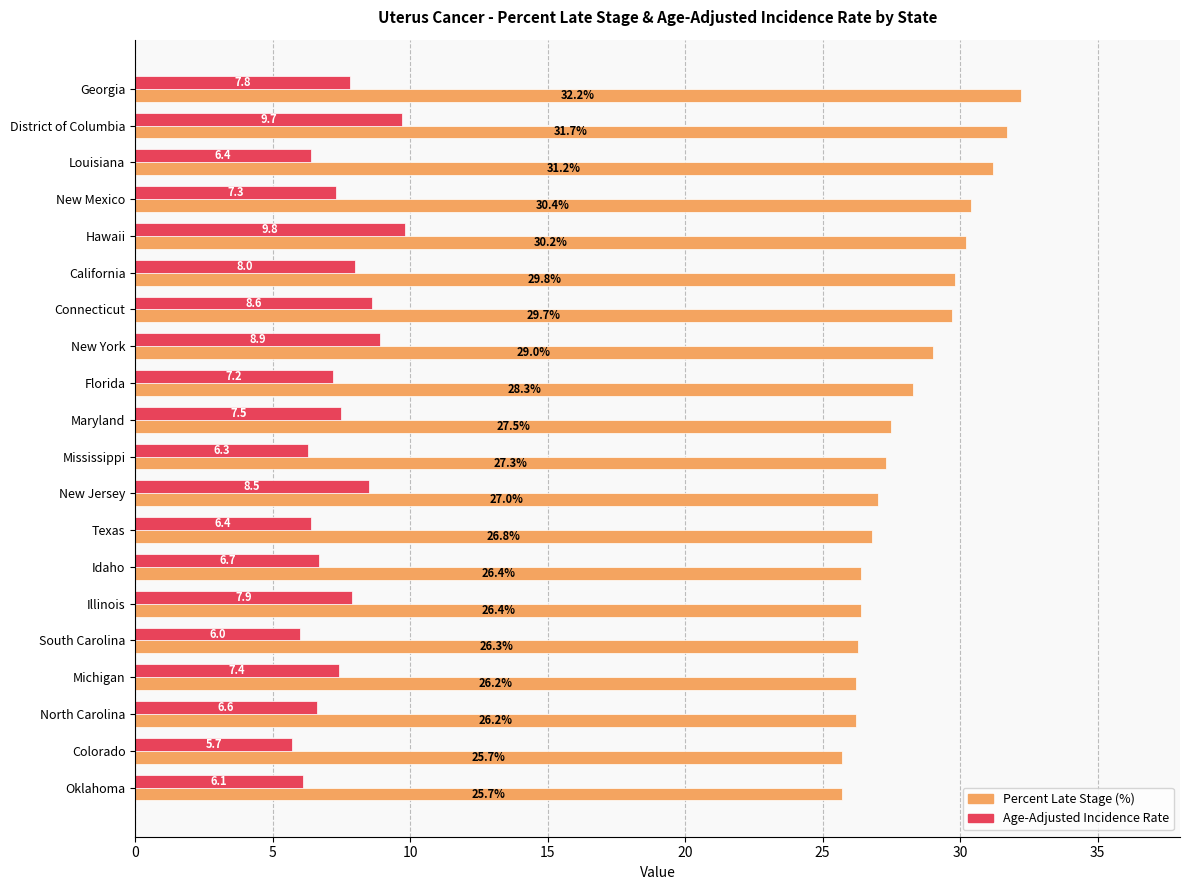

What is the minimum value shown in the chart?

5.7